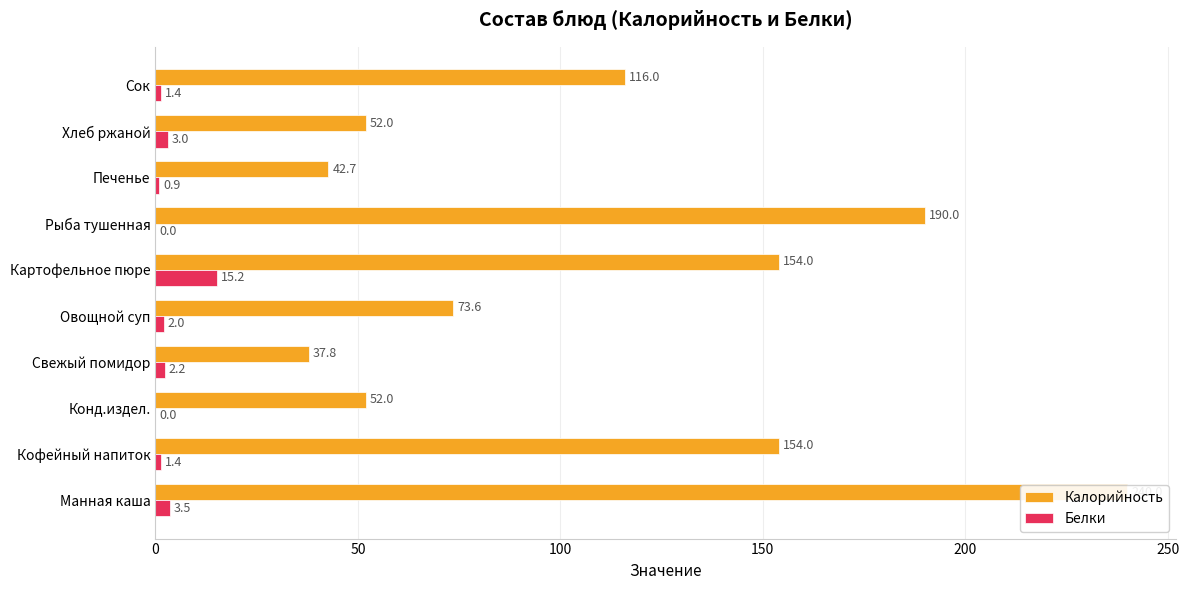

Which has a higher value, Печенье or Овощной суп?

Овощной суп